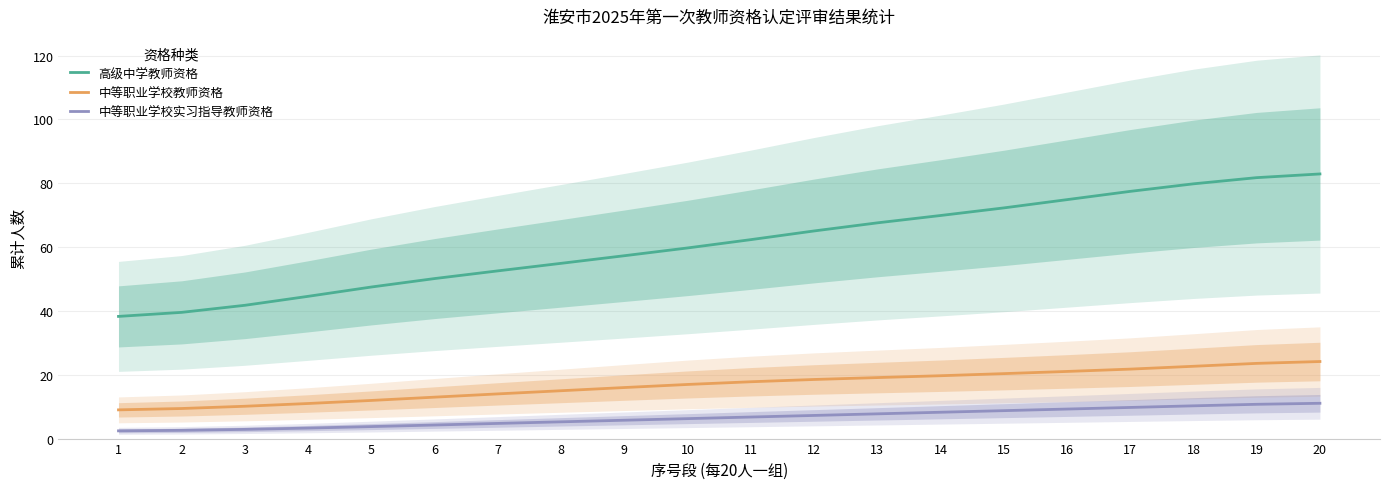

How many values in the 高级中学教师资格 series exceed 62?

10